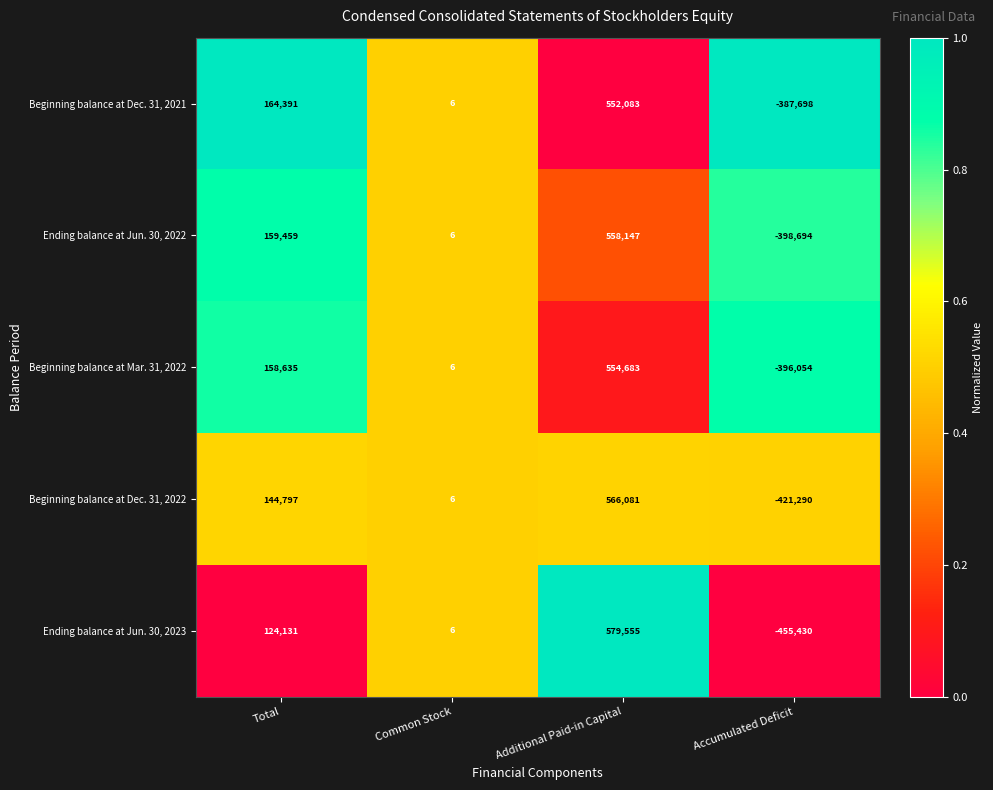

At which label is Beginning balance at Dec. 31, 2021 closest to 82192?

Common Stock